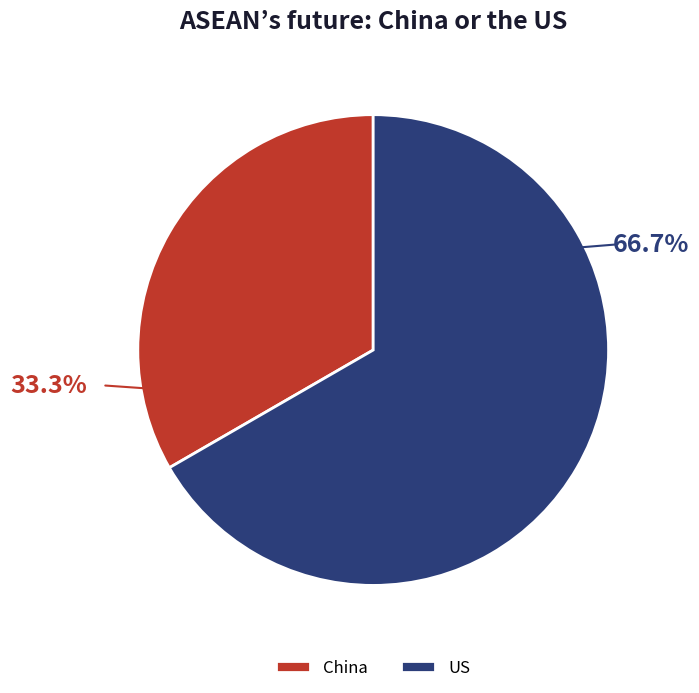

How much of the chart is everything except US?

33.3%